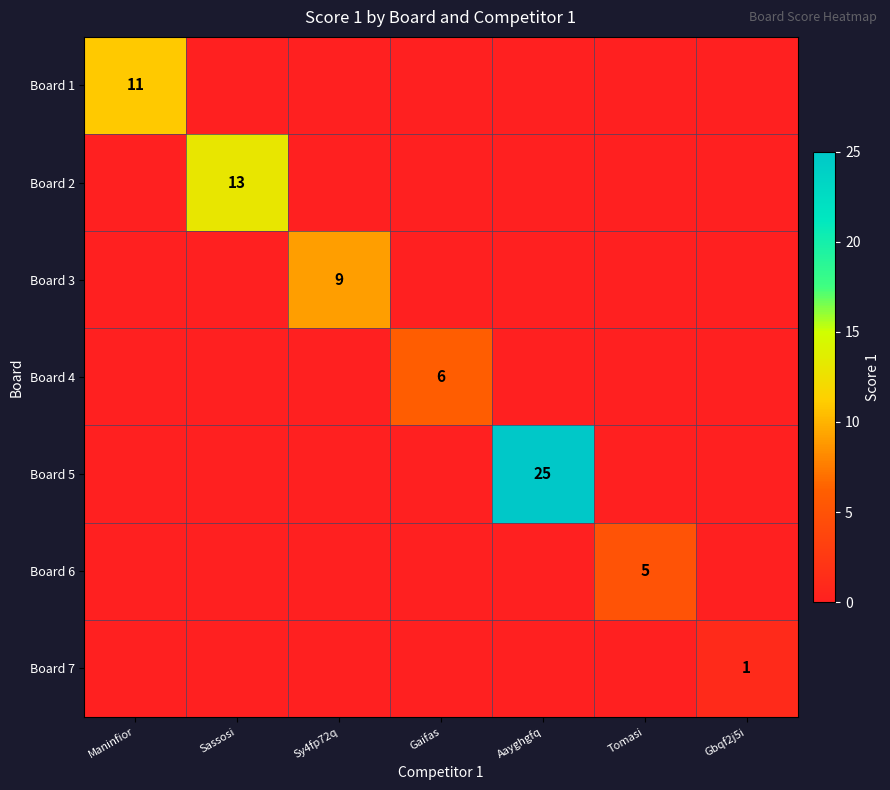

At which category does the chart reach its minimum across all series?

Sassosi